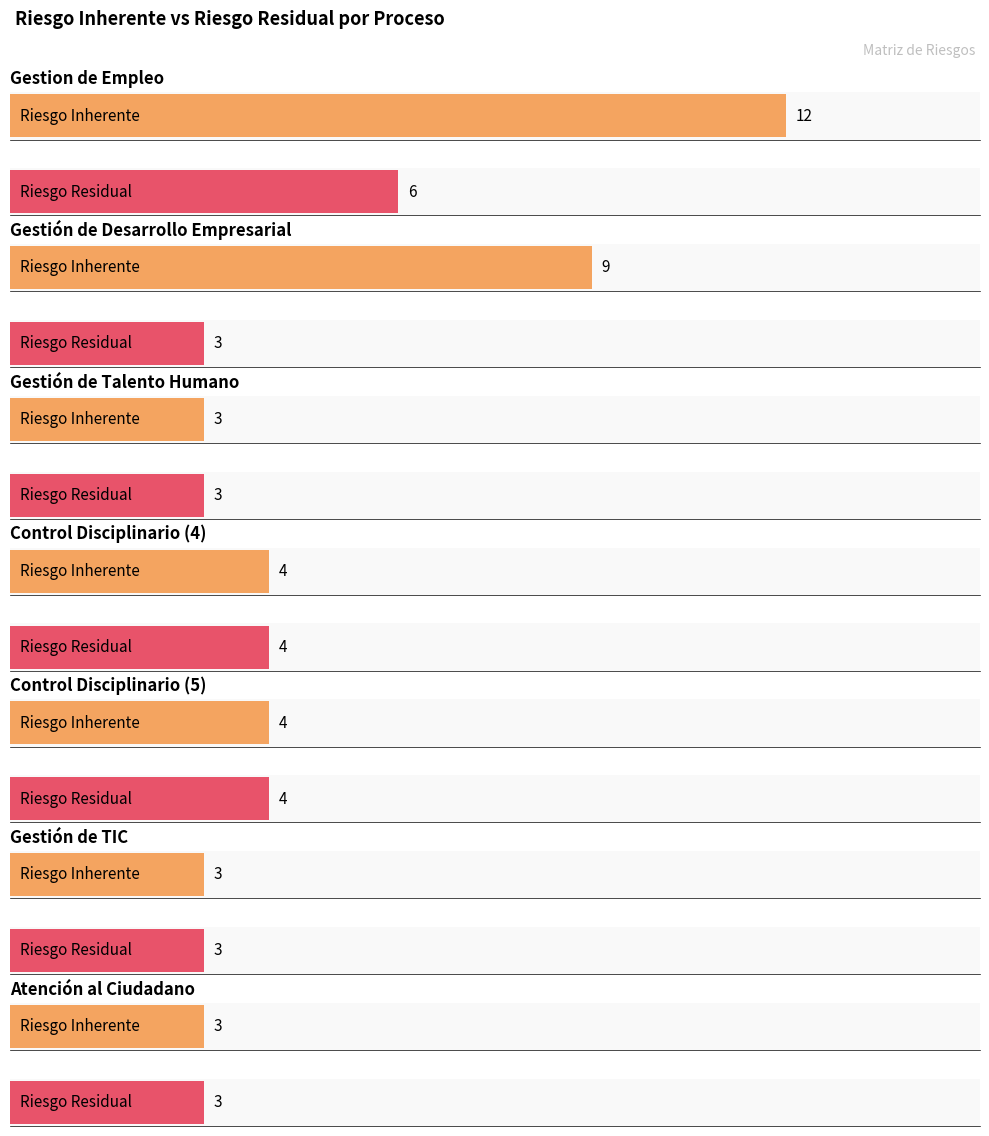

List the labels in order of Riesgo Residual value, largest first.

Gestion de Empleo, Control Disciplinario (4), Control Disciplinario (5), Gestión de Desarrollo Empresarial, Gestión de Talento Humano, Gestión de TIC, Atención al Ciudadano